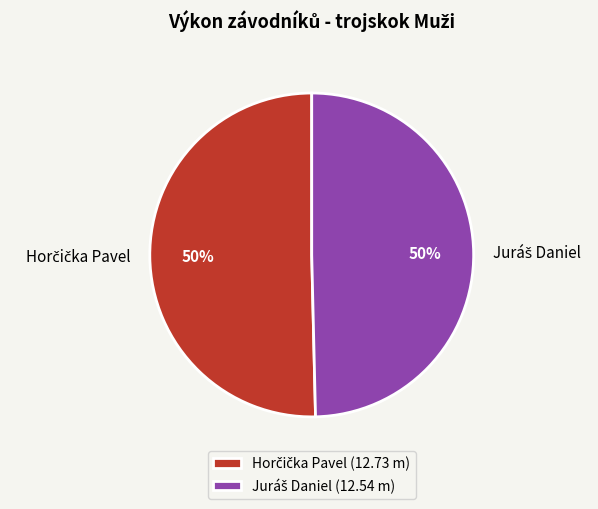

To the nearest percent, what is the average slice percentage?

50%